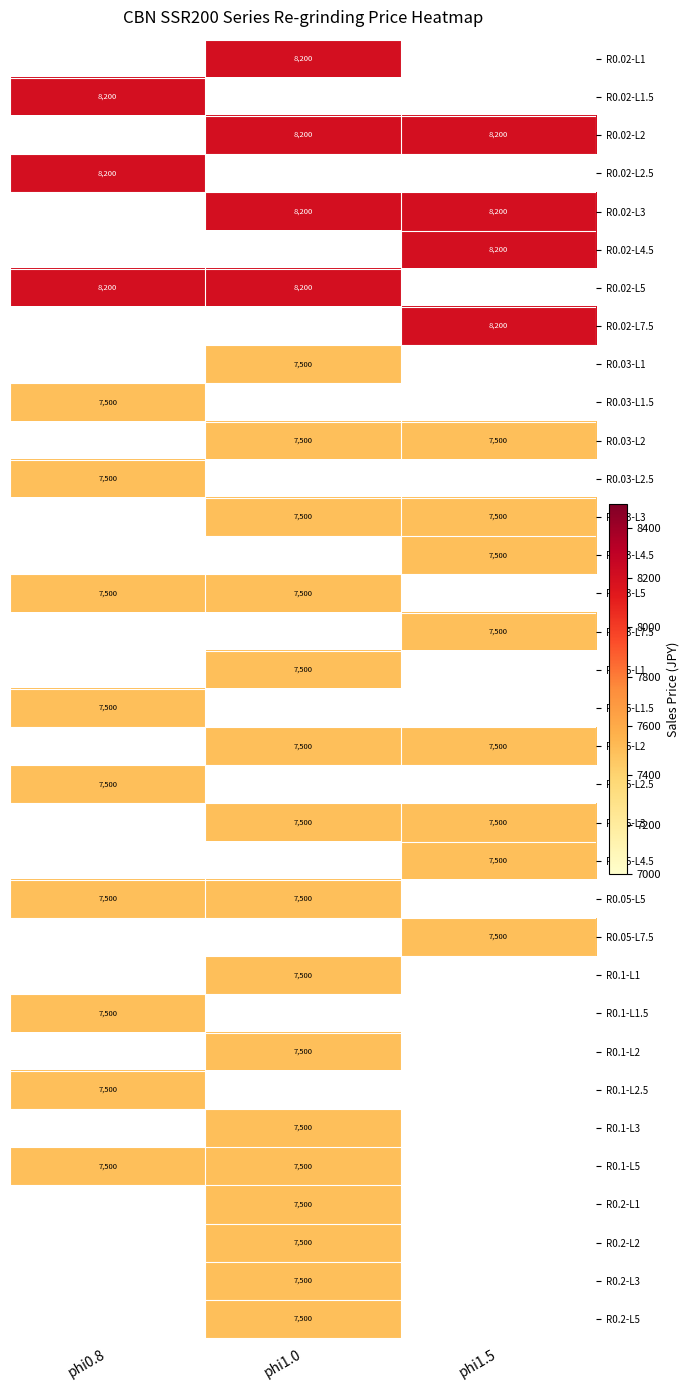

What is the smallest value displayed?

7500.0